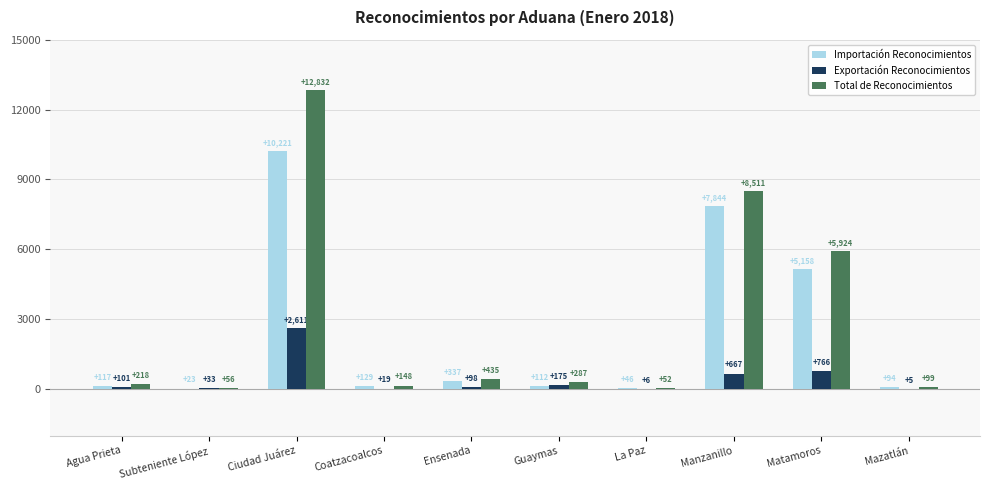

What is the sum of the Importación Reconocimientos values at Subteniente López and Manzanillo?

7867